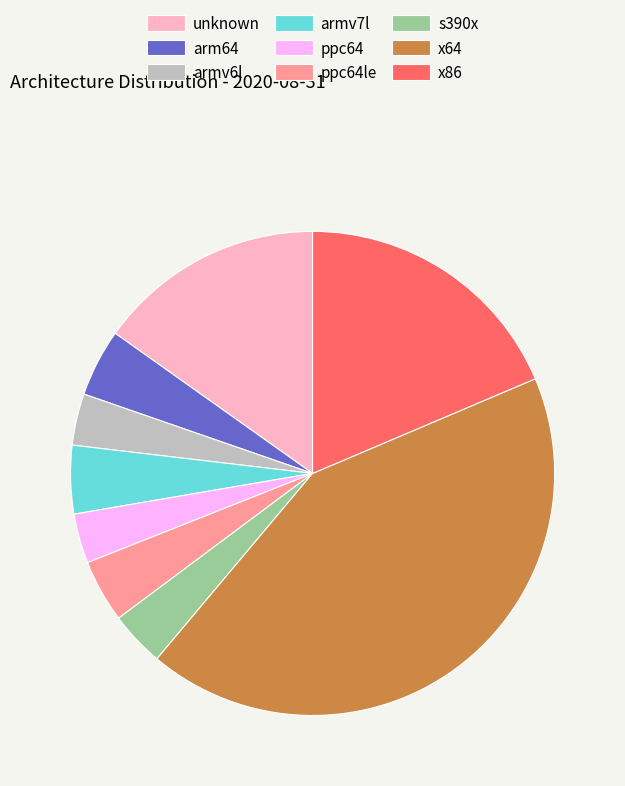

True or false: ppc64le accounts for 4% of the total.

True